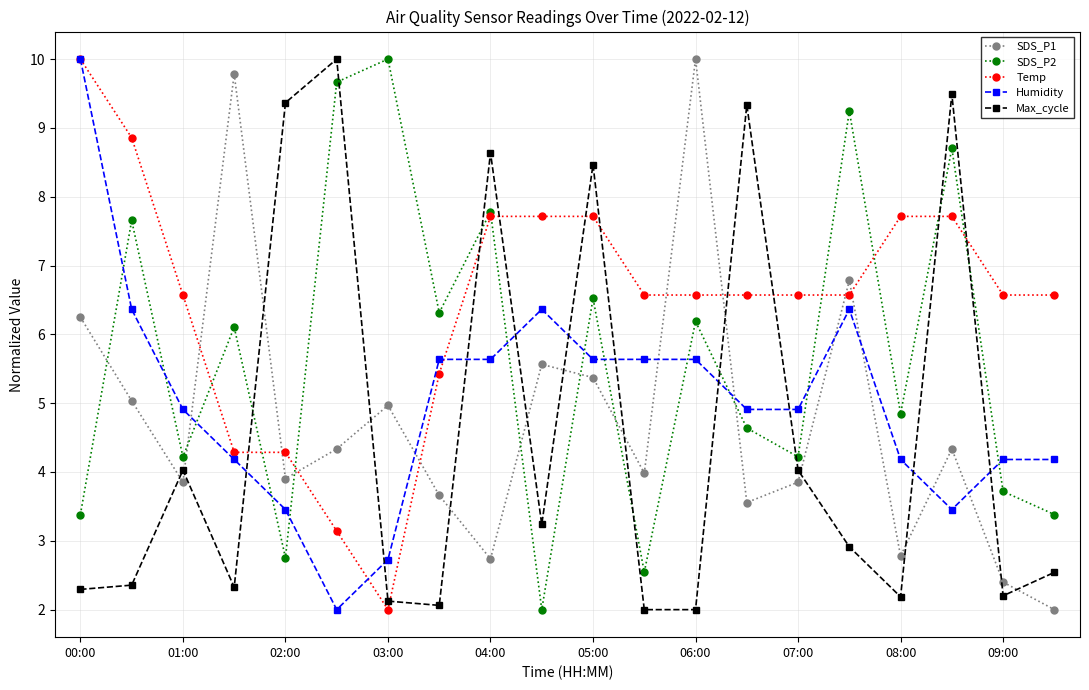

After their last crossing, which series has the higher values: Max_cycle or SDS_P2?

SDS_P2